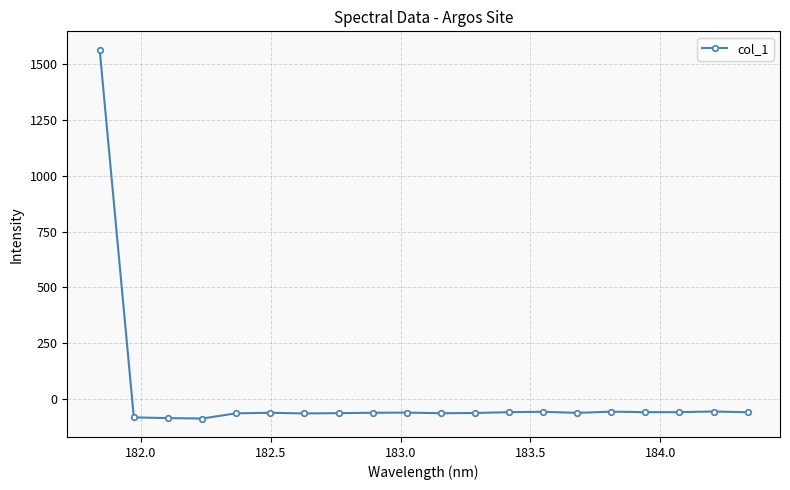

What is the value of the 20th point from the left?

-58.0